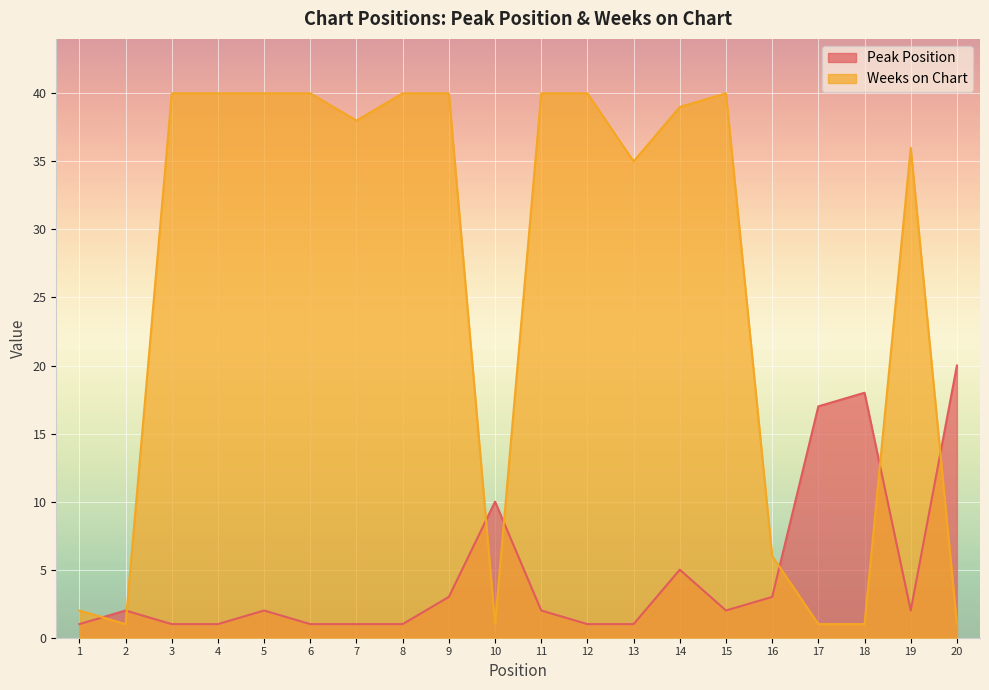

Is the value of Weeks on Chart at 8 greater than the value of Peak Position at 5?

Yes